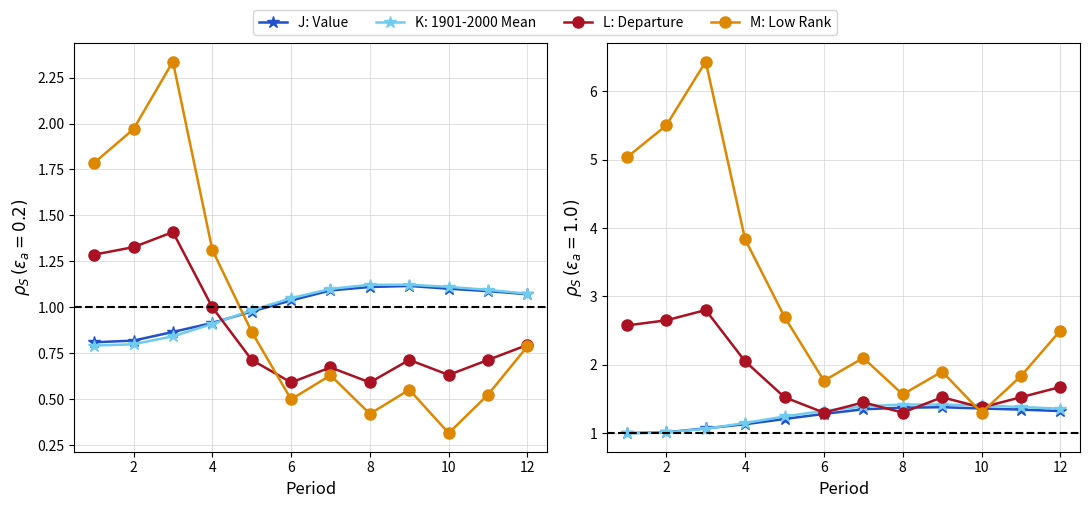

Which series changed the most between 2 and 4?

M: Low Rank